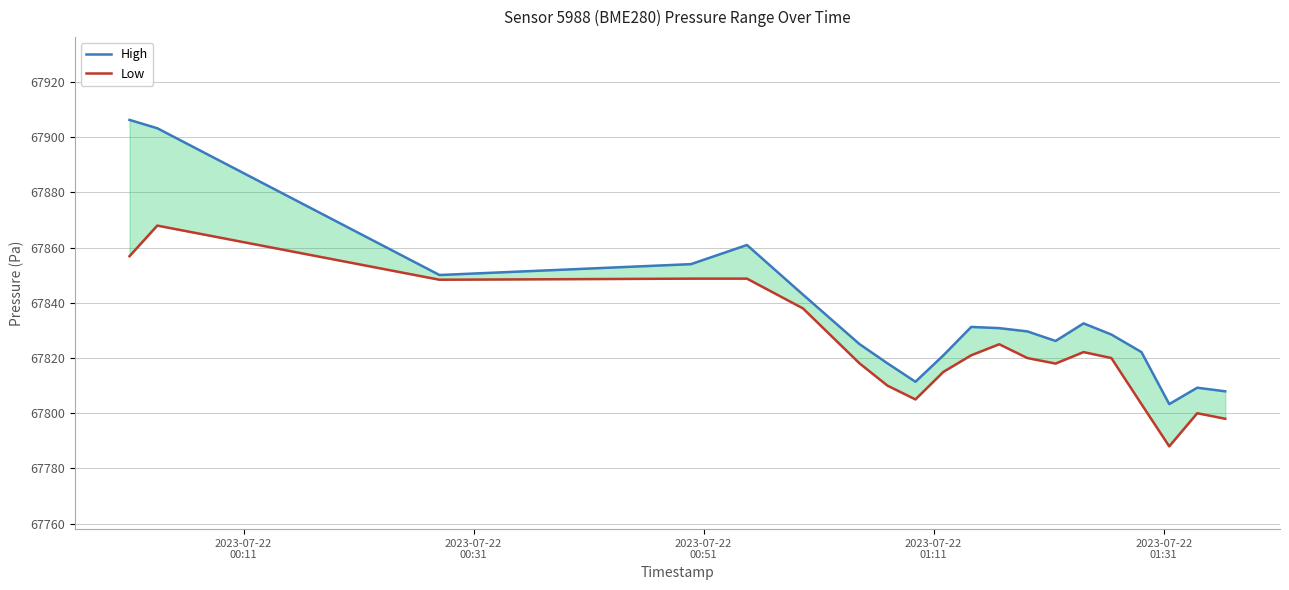

True or false: Low and High intersect in this chart.

False